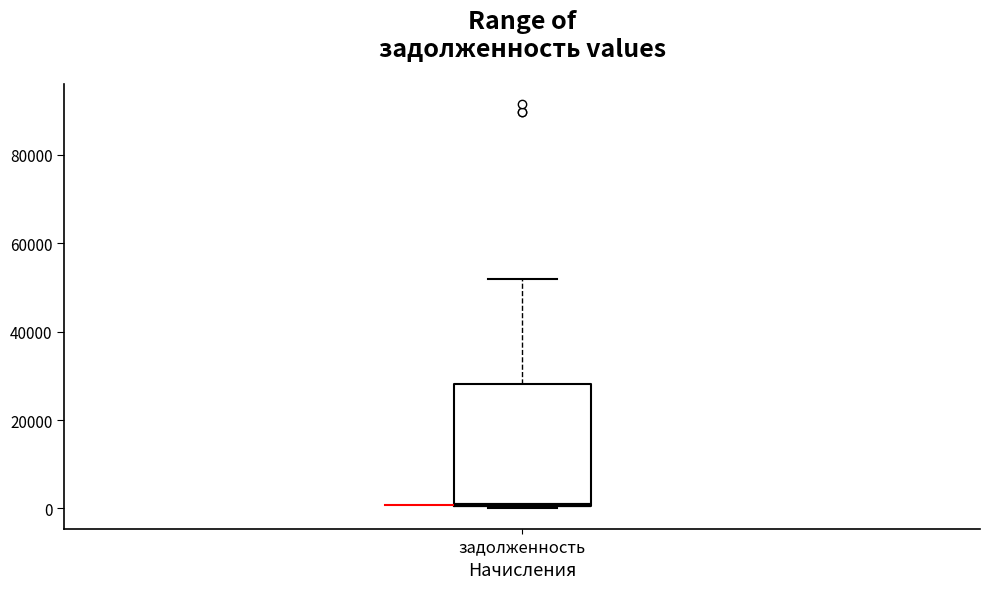

Read this box plot against the y-axis: the position of the median line, the range covered by the box, and the ends of both whiskers. The values are not printed on the chart, so give them approximately, as read against the axis.

median 0, box 0 to 28000, whiskers 0 to 52000